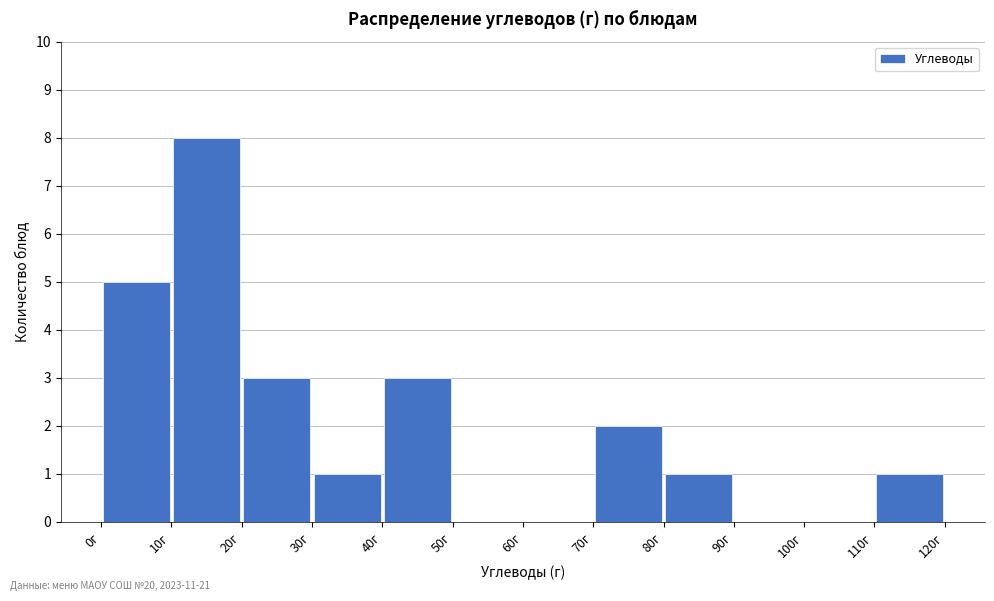

What is the height of the bar covering 80 to 90 on the x-axis? The values are not printed on the chart, so give them approximately, as read against the axis.

1